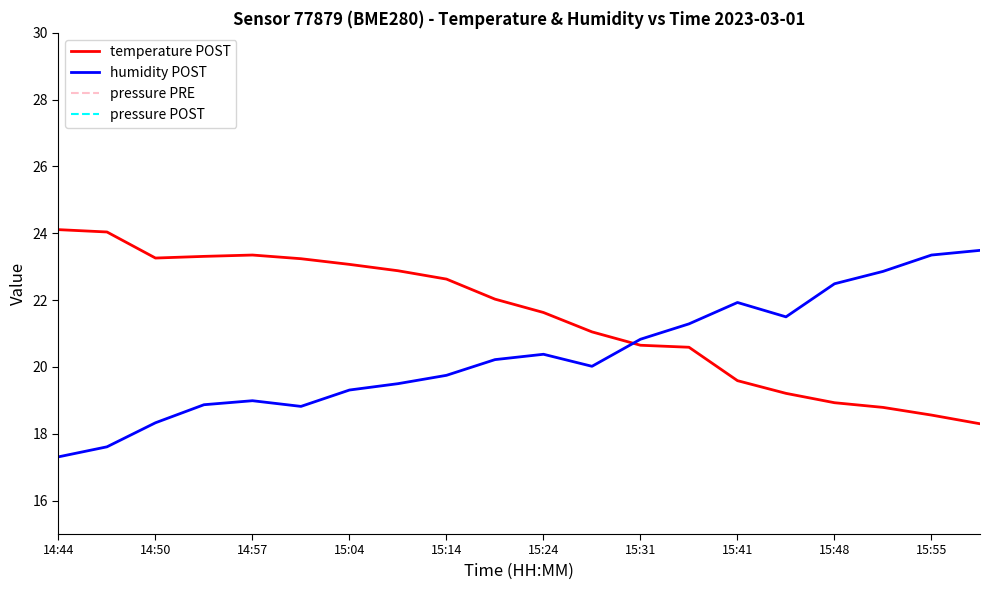

Which series ends up on top after the final intersection of temperature POST and humidity POST?

humidity POST